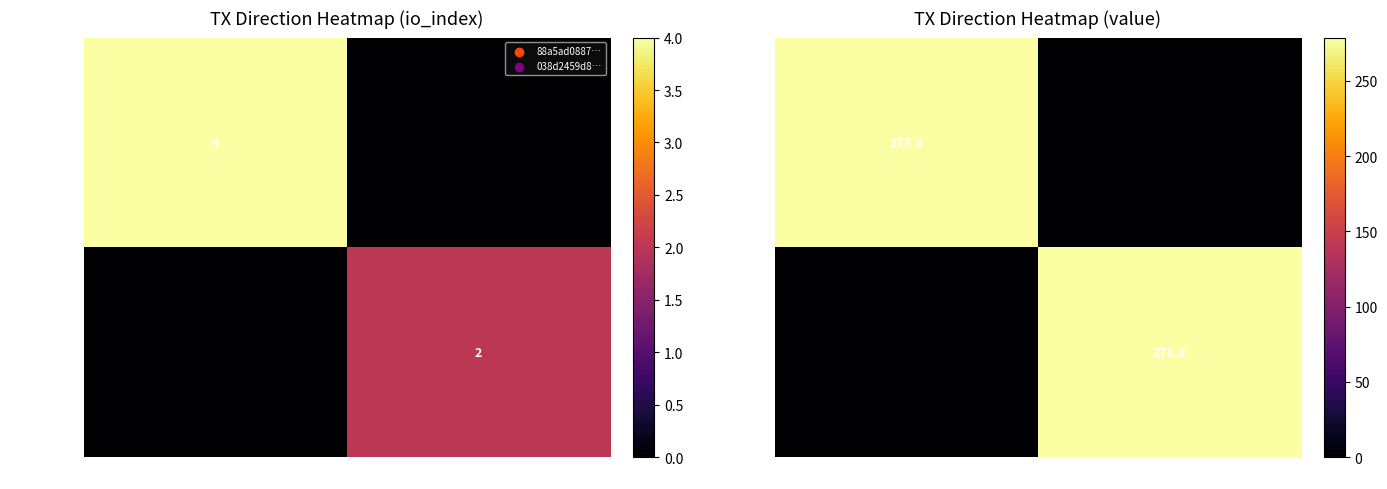

The value of 038d2459… at 1 is 278.8. True or false?

True